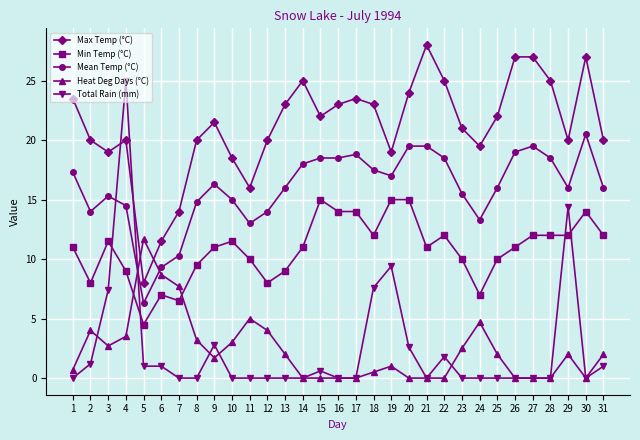

At which label does Max Temp (°C) first exceed 21?

1